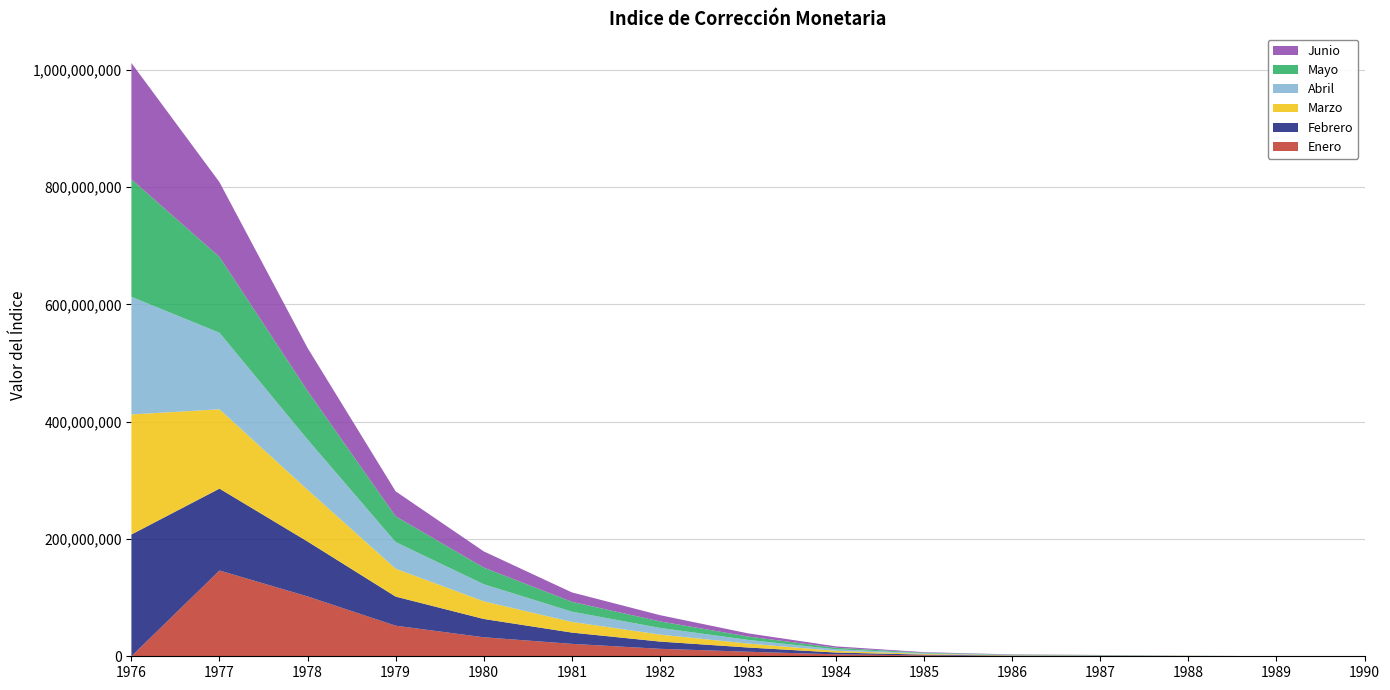

Reading right to left, transcribe all the data shown in this chart.

Enero: 1990=605.6	1989=12219.9	1988=241596.0	1987=416484.8	1986=571752.2	1985=1522991.1	1984=3283905.5	1983=7767085.6	1982=12756880.2	1981=21187971.1	1980=32422325.9	1979=52178350.5	1978=102104503.3	1977=146292156.0	1976=0.0
Febrero: 1990=499.5	1989=6795.7	1988=220907.3	1987=400869.5	1986=557788.6	1985=1336274.6	1984=3083351.8	1983=7201697.2	1982=12342251.9	1981=19248900.1	1980=31217434.4	1979=49613017.6	1978=93628233.2	1977=139664607.2	1976=207672313.8
Marzo: 1990=422.1	1989=5501.7	1988=196041.2	1987=384745.2	1986=534329.3	1985=1217470.2	1984=2874483.0	1983=6722740.3	1982=11923991.5	1981=18183377.7	1980=30093085.8	1979=47533895.2	1978=88245431.9	1977=135273617.0	1976=204735022.8
Abril: 1990=333.2	1989=4795.1	1988=159032.0	1987=371596.8	1986=518648.7	1985=1091167.9	1984=2703514.7	1983=6293082.3	1982=11419926.6	1981=17510102.7	1980=29186154.4	1979=45426700.1	1978=85749356.7	1977=130508186.2	1976=200601239.3
Mayo: 1990=242.8	1989=3821.6	1988=133106.6	1987=354035.4	1986=510356.1	1985=1000849.9	1984=2543241.9	1983=5768507.9	1982=11085054.8	1981=16820845.3	1980=28424030.6	1979=43953248.7	1978=82834392.0	1977=129395637.2	1976=200490836.8
Junio: 1990=176.4	1989=2928.3	1988=125945.6	1987=339380.0	1986=500855.3	1985=875867.9	1984=2384673.4	1983=5388295.0	1982=10636103.1	1981=16045271.8	1980=27595428.5	1979=42598099.9	1978=73396611.9	1977=127456475.8	1976=198326023.3